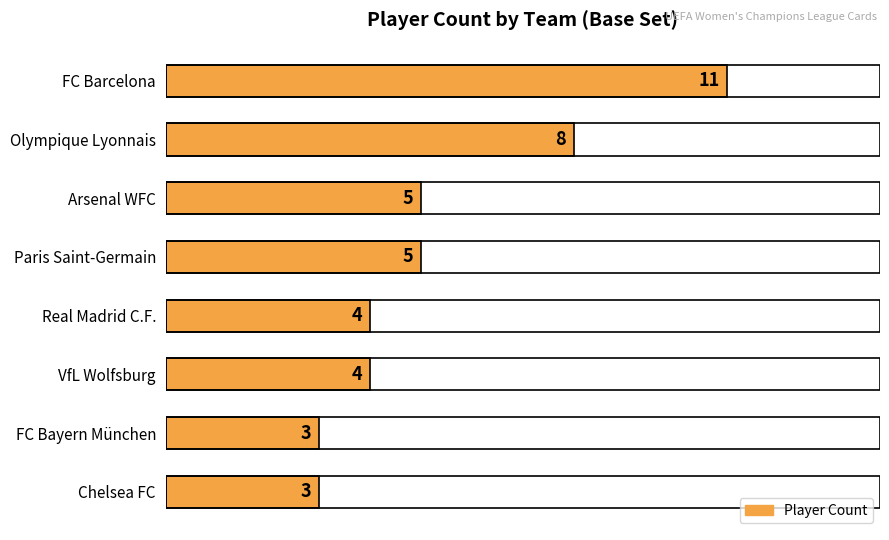

The chart shows a value of 11 at FC Barcelona. True or false?

True